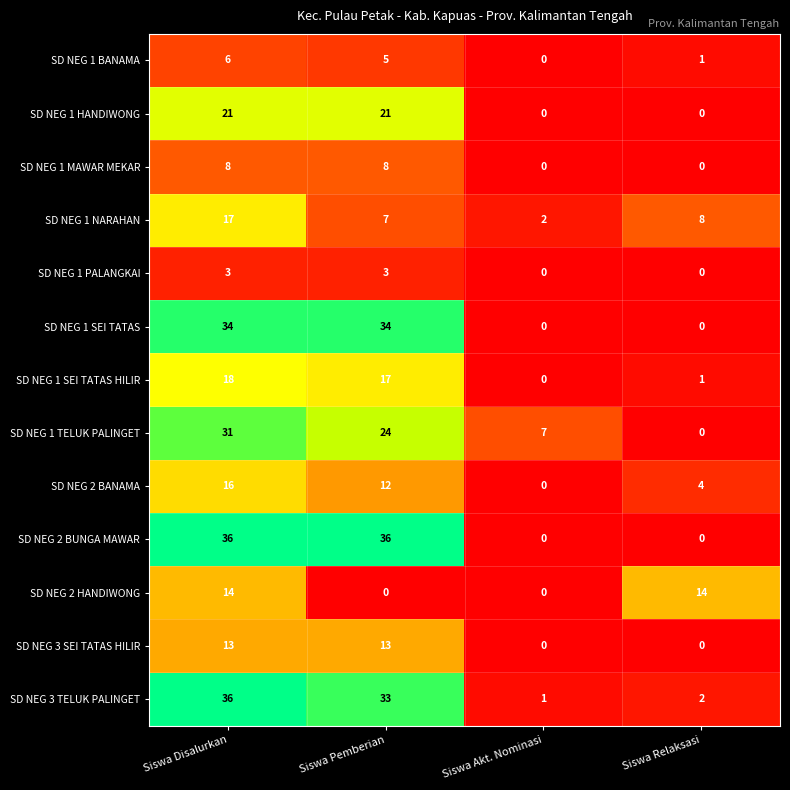

At which category is the sum across all series the highest?

Siswa Disalurkan